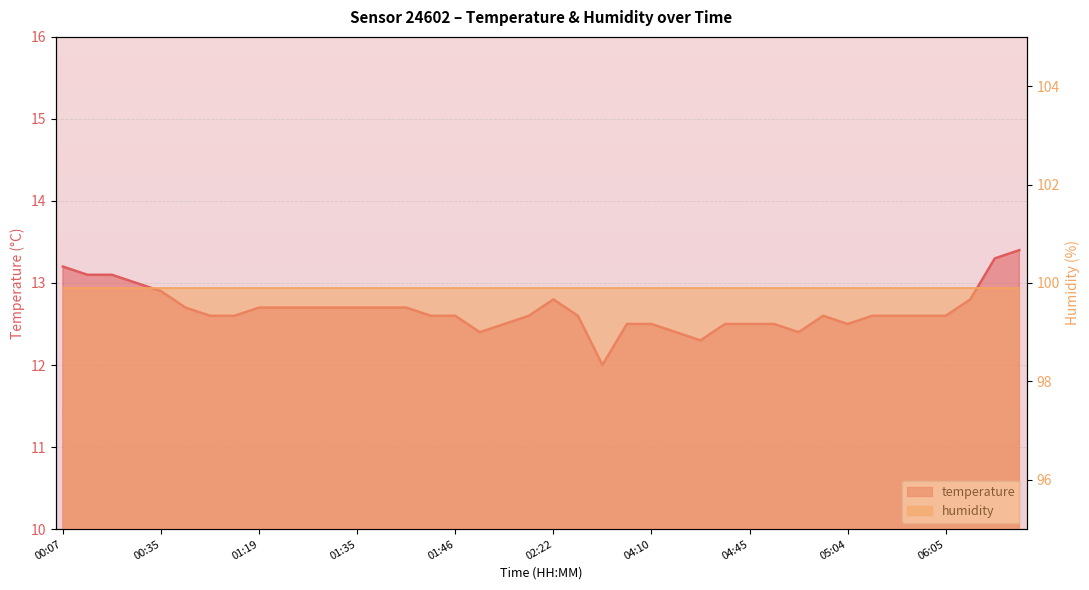

Reading left to right, what are all the values shown in this chart?

13.2	13.1	13.1	13.0	12.9	12.7	12.6	12.6	12.7	12.7	12.7	12.7	12.7	12.7	12.7	12.6	12.6	12.4	12.5	12.6	12.8	12.6	12.0	12.5	12.5	12.4	12.3	12.5	12.5	12.5	12.4	12.6	12.5	12.6	12.6	12.6	12.6	12.8	13.3	13.4